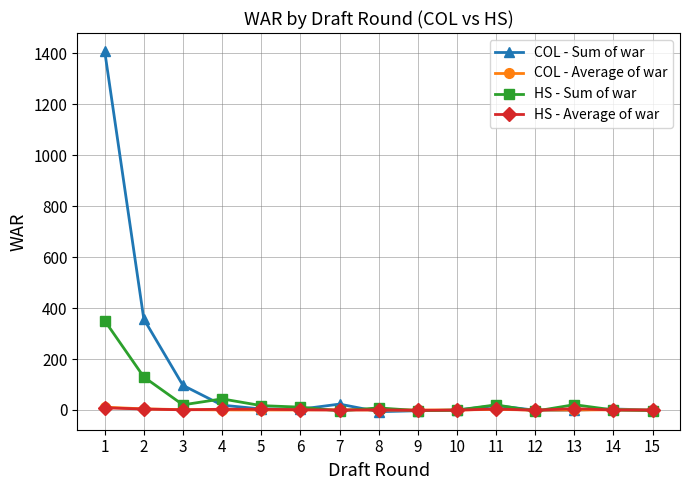

Count the number of data series in this chart.

4